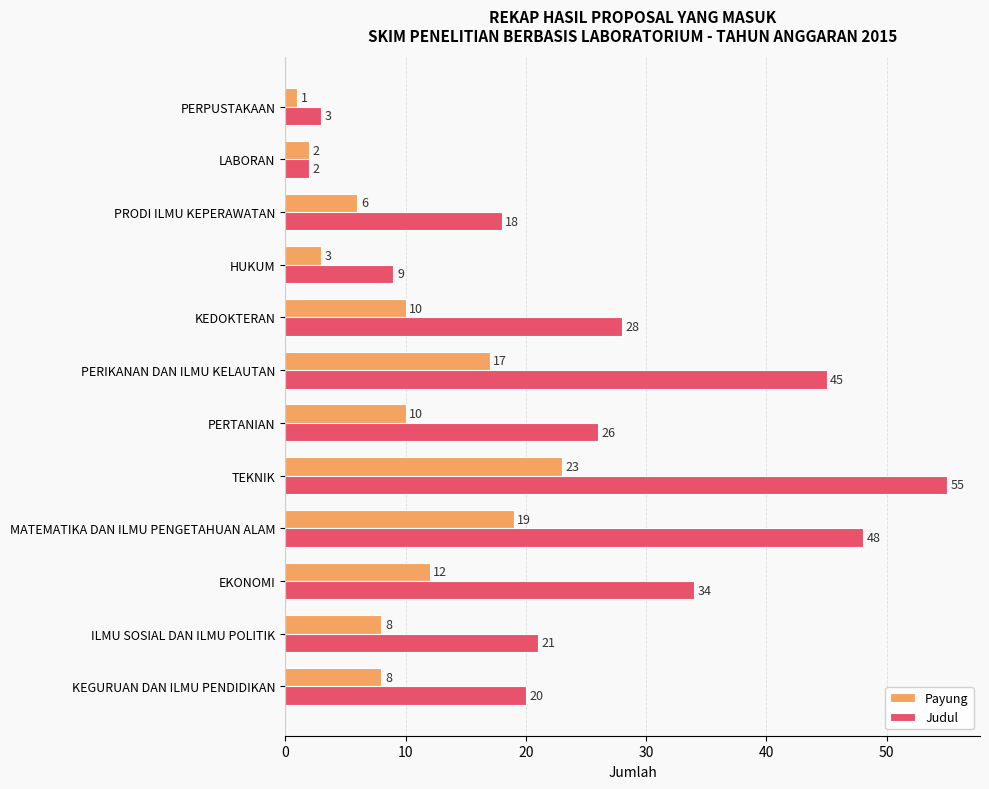

Where is Payung nearest to the value 12?

EKONOMI